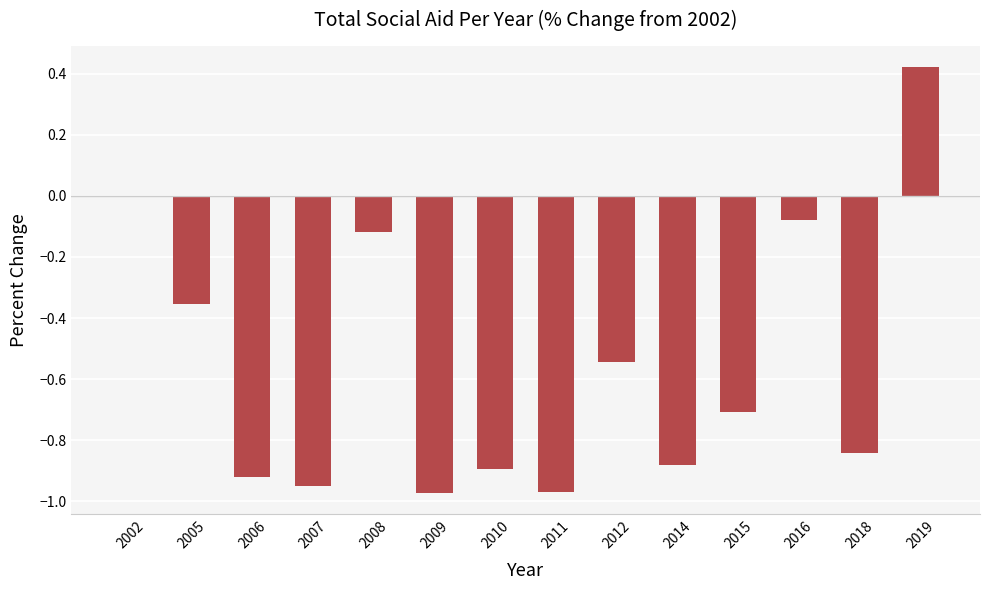

What is the sum of the values at 2008 and 2011?

-1.1